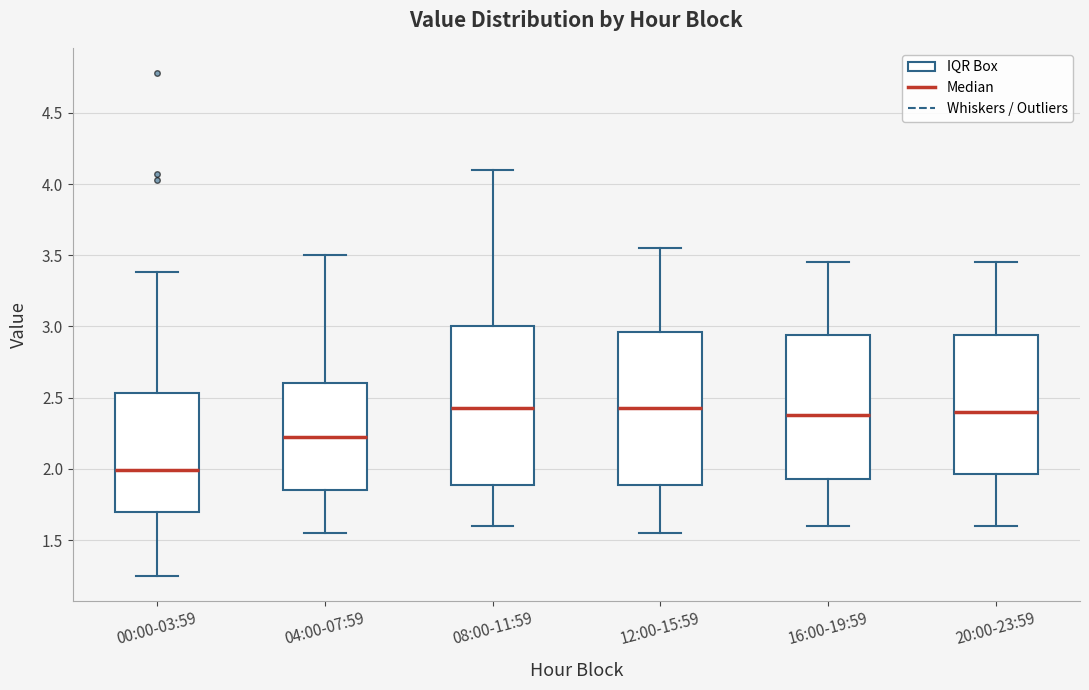

Where is the lower edge of the box for 08:00-11:59 on the y-axis? The values are not printed on the chart, so give them approximately, as read against the axis.

1.90